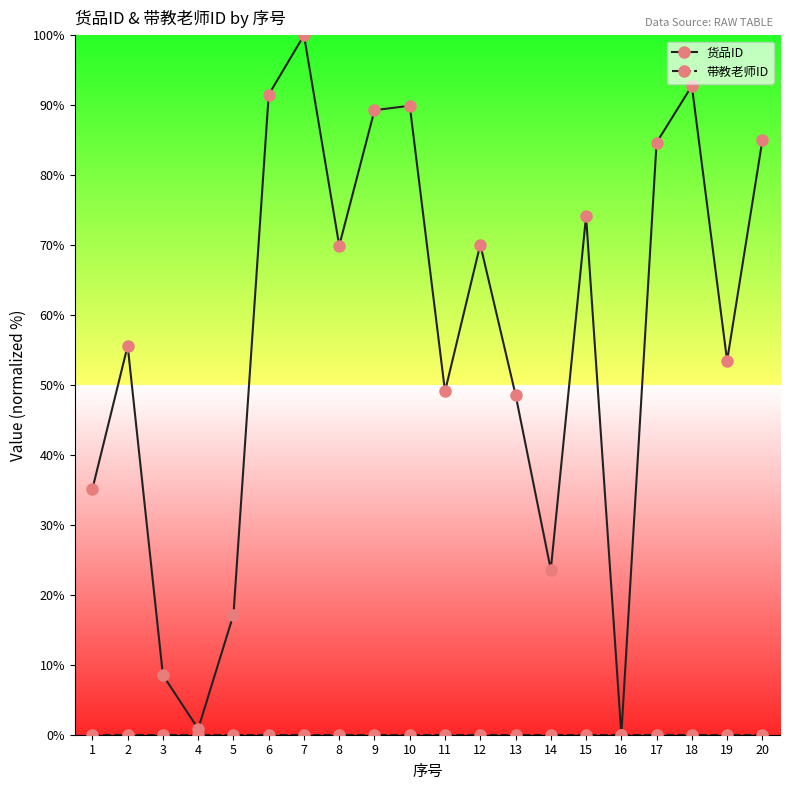

How many interior local valleys does the 货品ID series have?

6